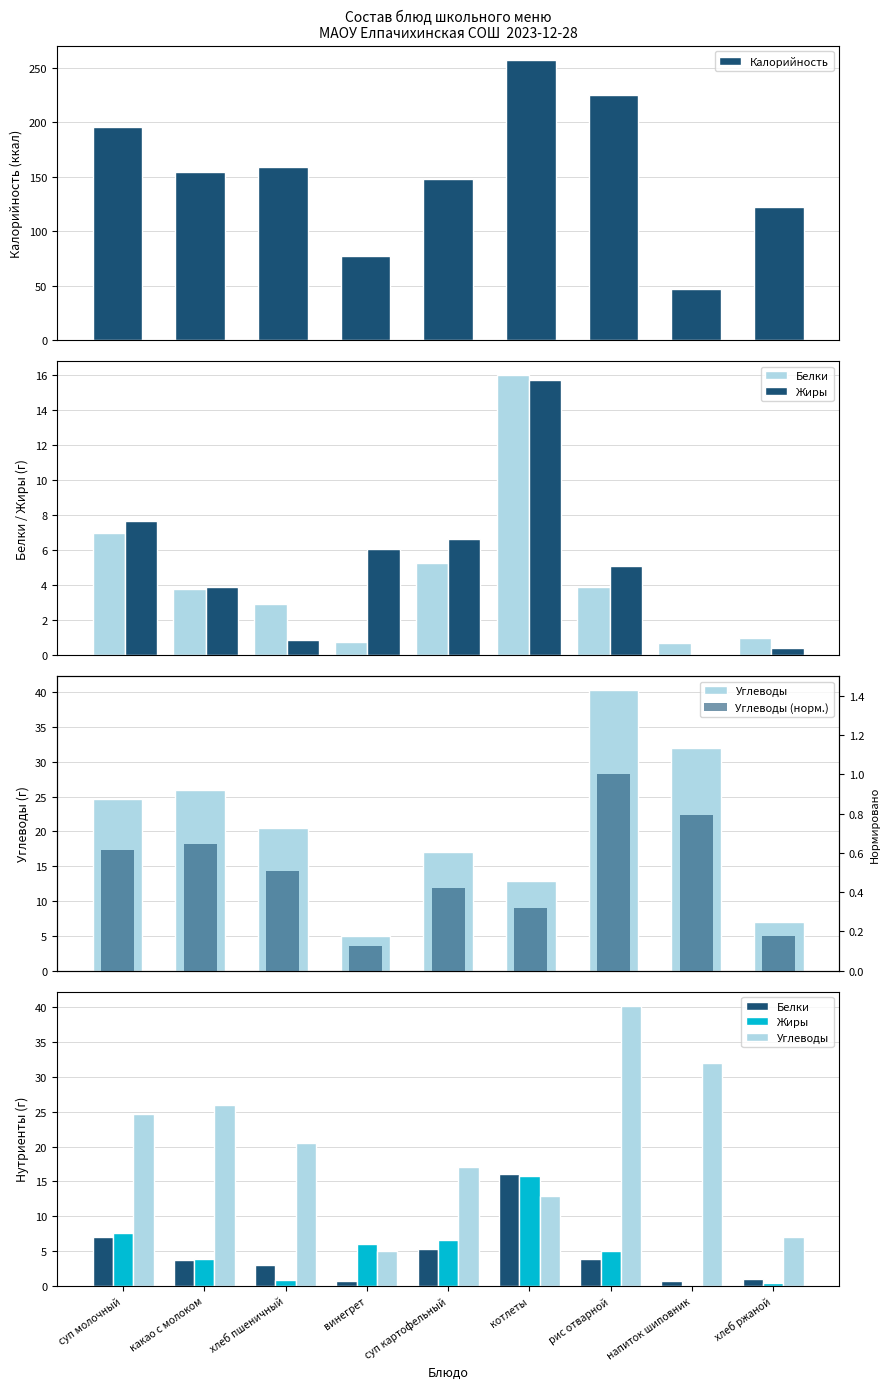

The Углеводы series shows 6.3 at хлеб пшеничный. True or false?

False